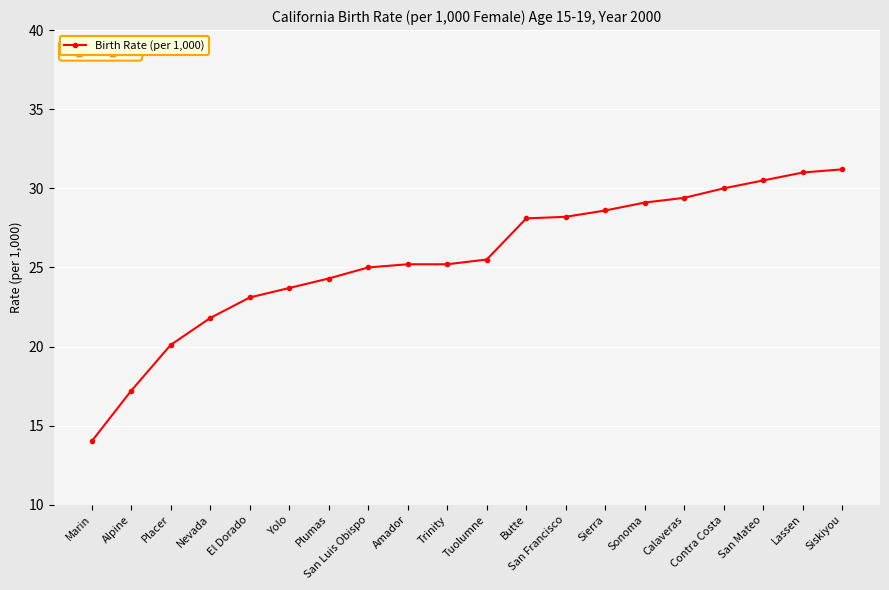

What is the minimum value shown in the chart?

14.0